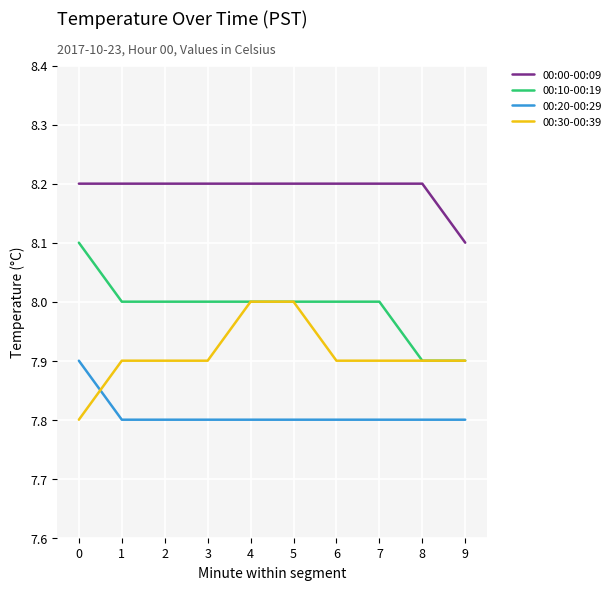

Rank the series by their maximum value, from highest to lowest.

00:00-00:09, 00:10-00:19, 00:30-00:39, 00:20-00:29